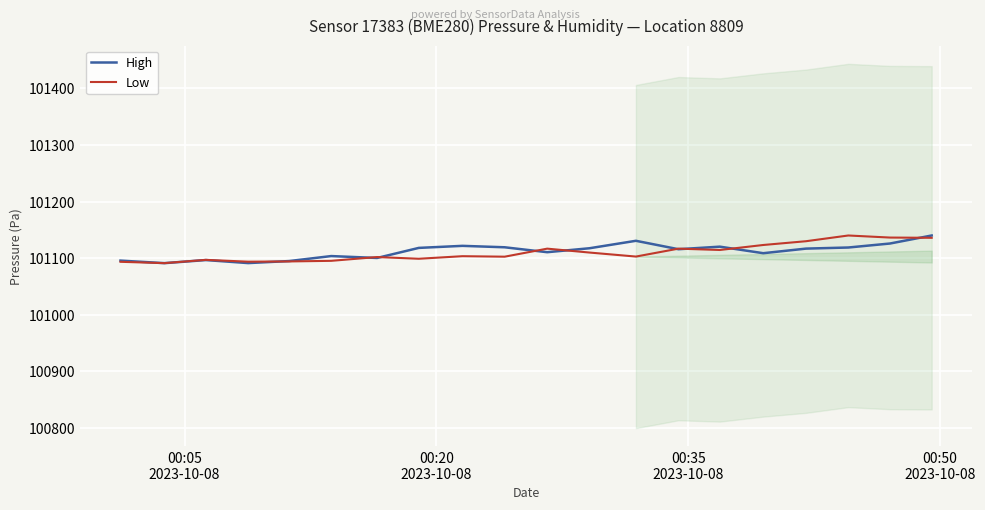

What is the average value of the High series?

101111.8